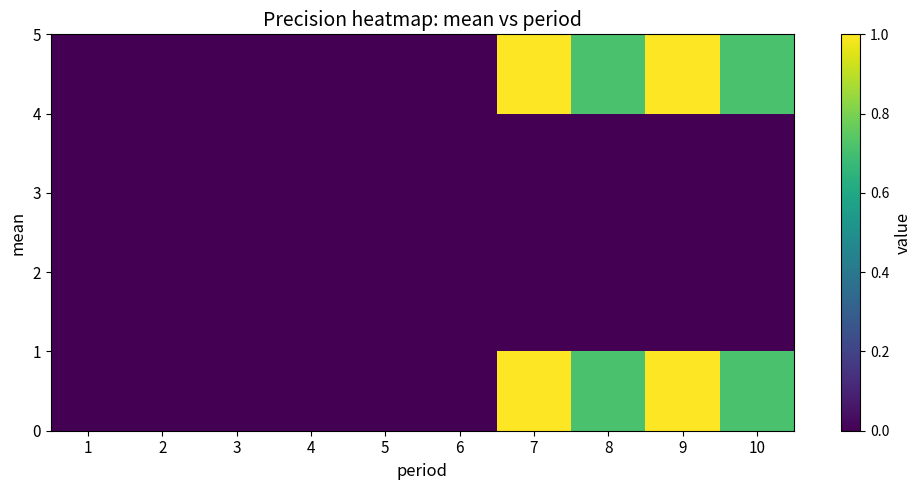

At how many categories does at least one series exceed 0?

4